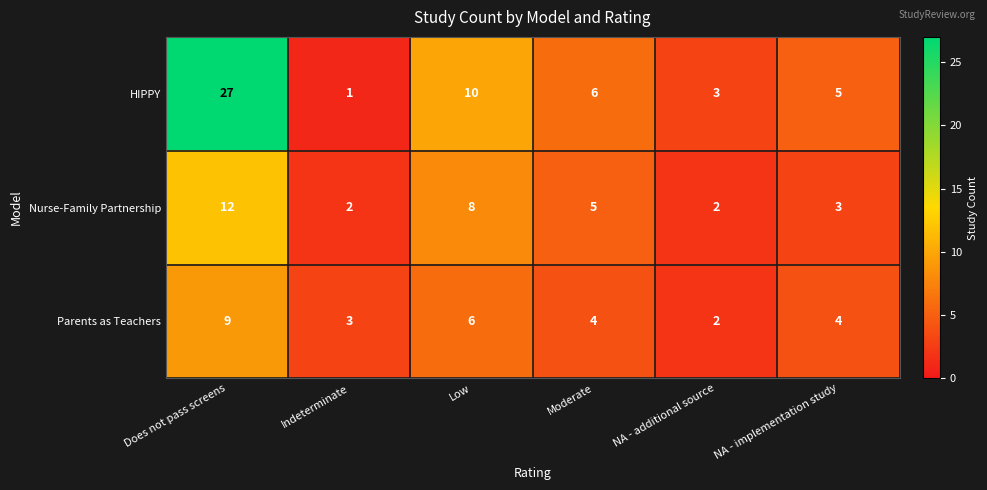

The Nurse-Family Partnership series shows 19 at Does not pass screens. True or false?

False